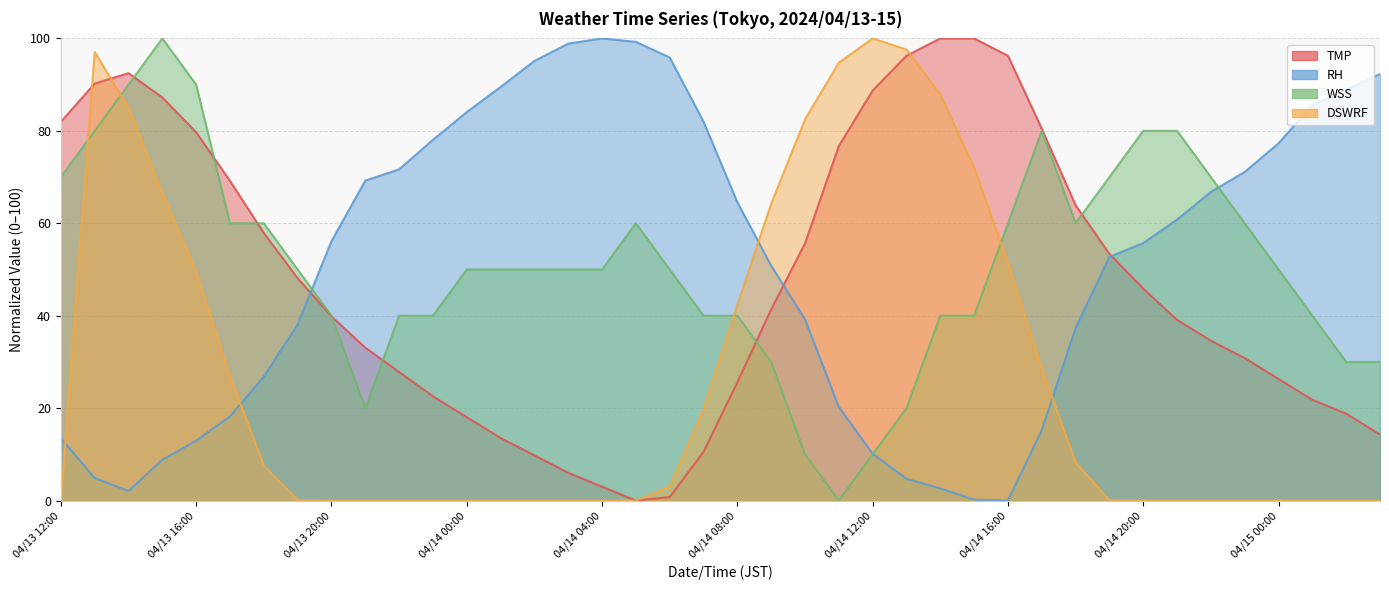

How many positive values does the DSWRF series have?

21